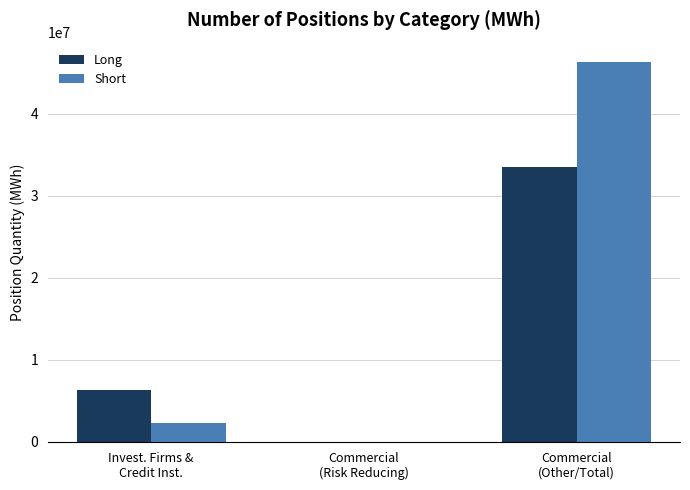

What is the sum of all Long values?

39729671